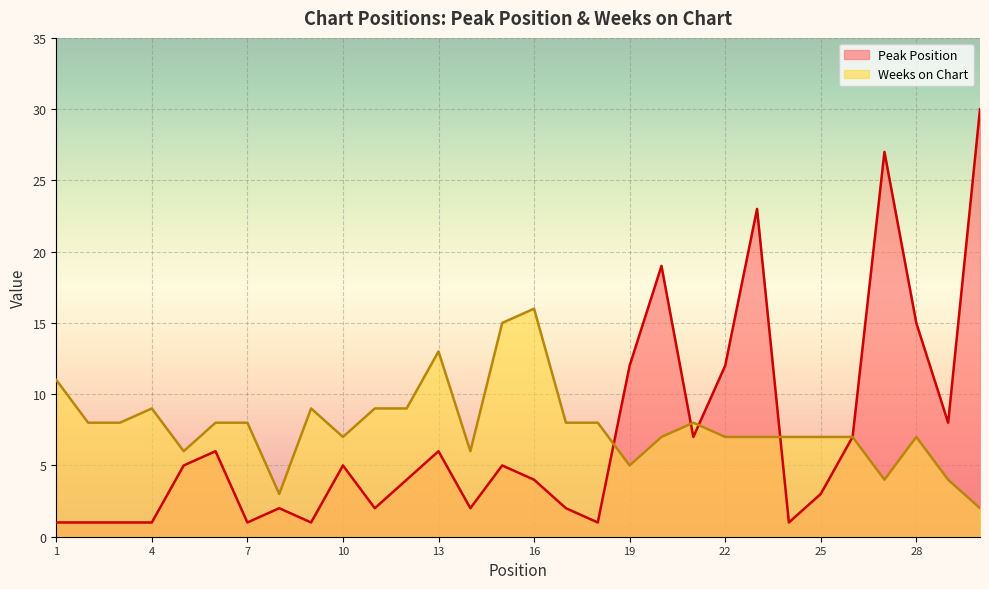

True or false: Weeks on Chart has a value of 8 at 21.

True